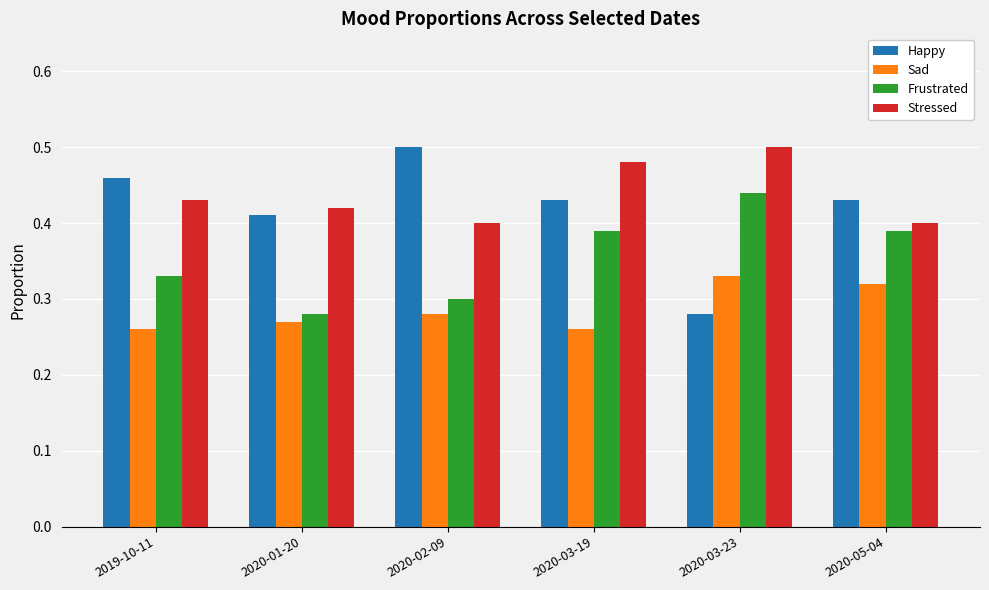

At which label does Frustrated reach its peak?

2020-03-23